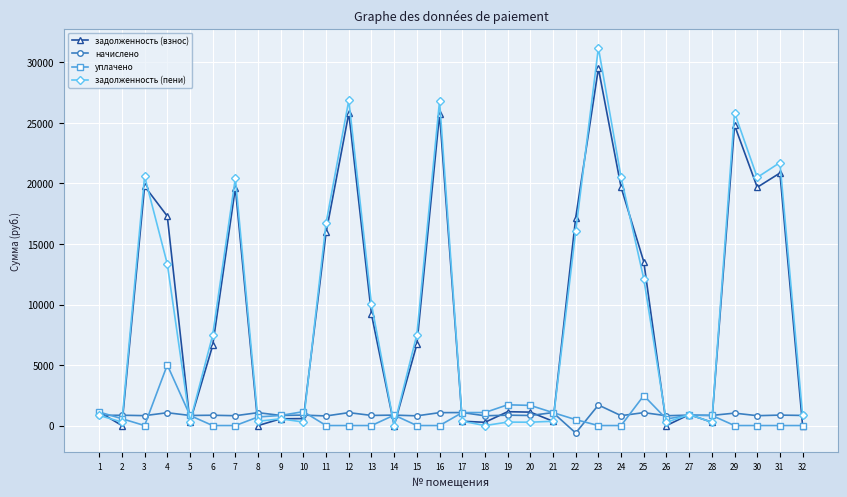

Rank the series at 23 from highest to lowest value.

задолженность (пени), задолженность (взнос), начислено, уплачено